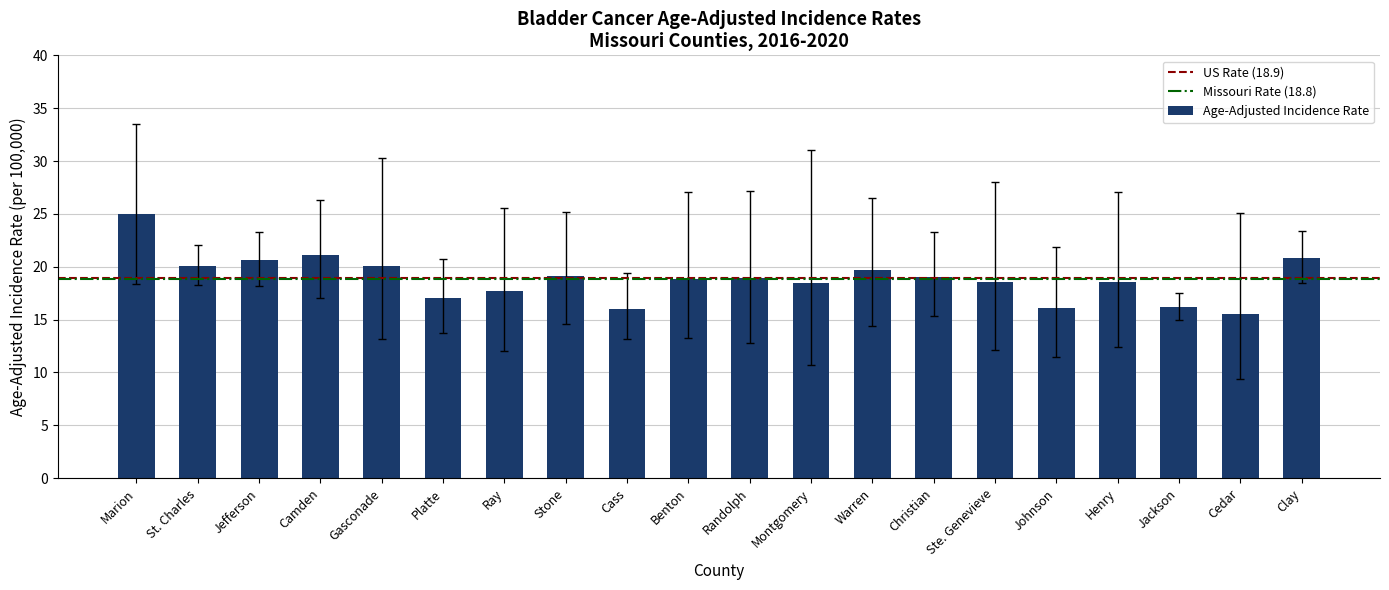

Is it true that the value at Christian is 19.0?

True